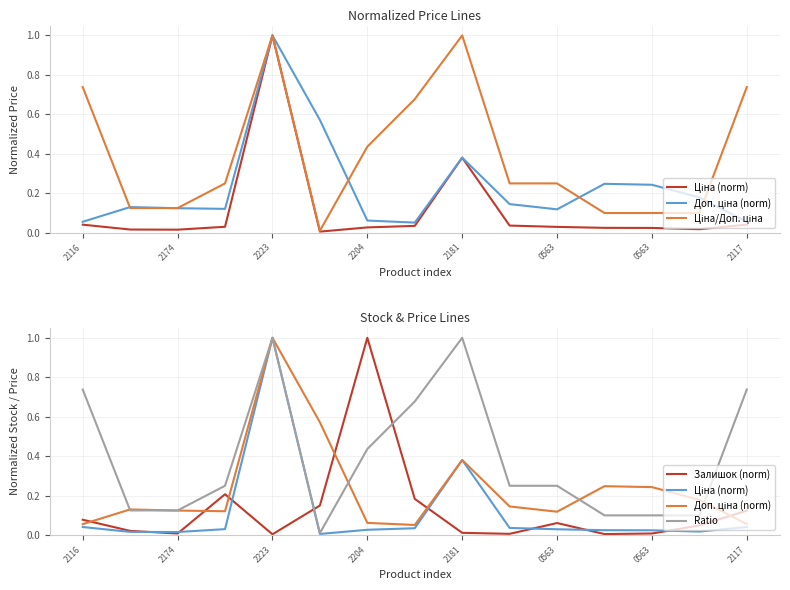

Is it true that Ціна (norm) equals 0.0 at 2204?

True